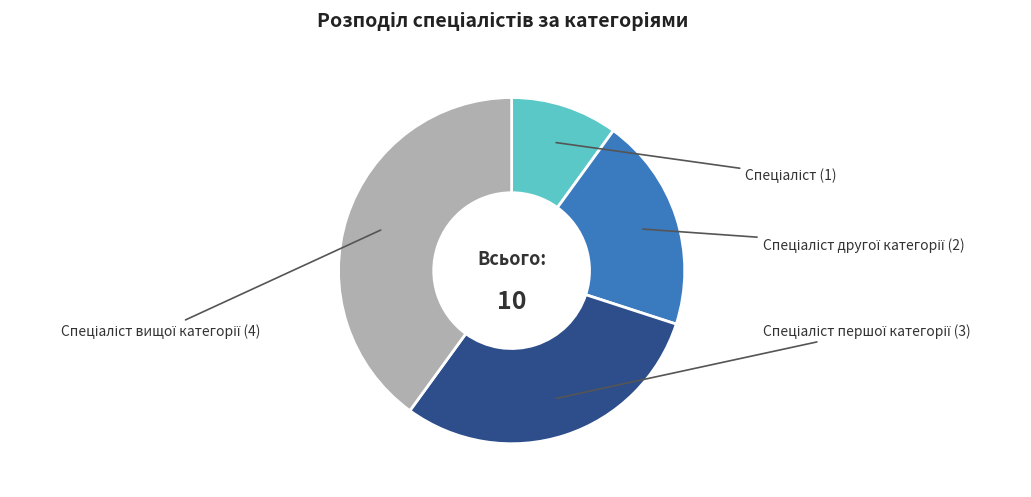

Is there a majority slice in this chart?

No